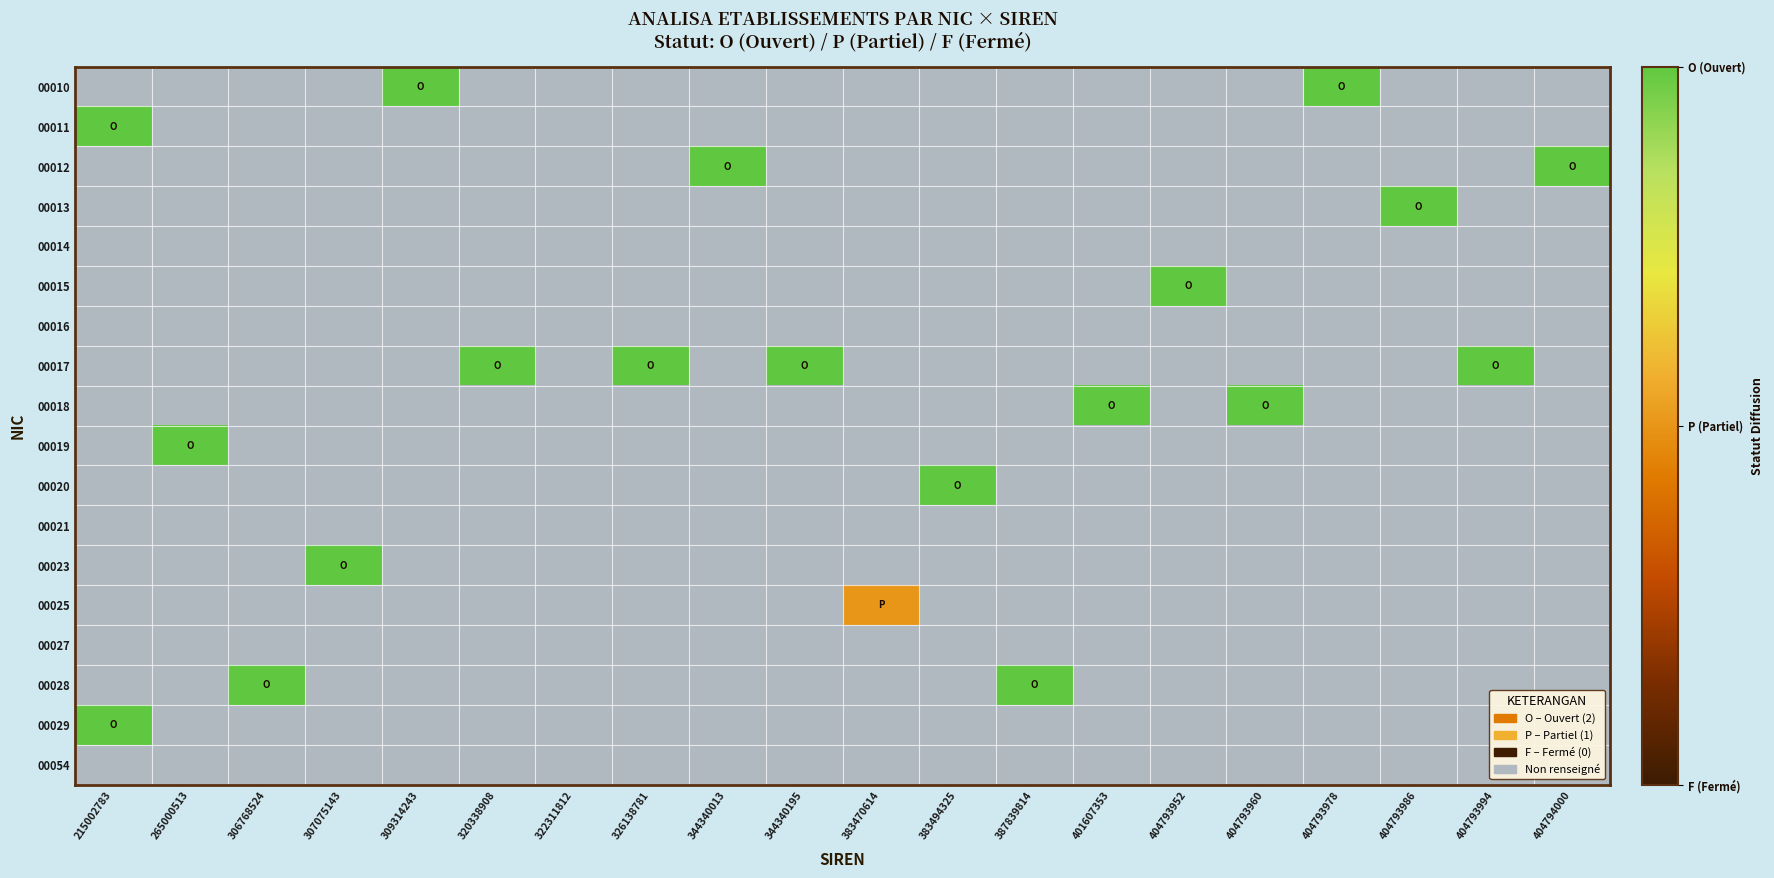

At which category does the chart reach its minimum across all series?

383470614